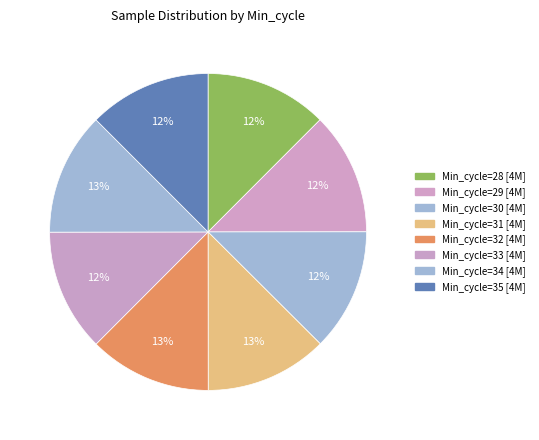

How many slices are in this pie chart?

8